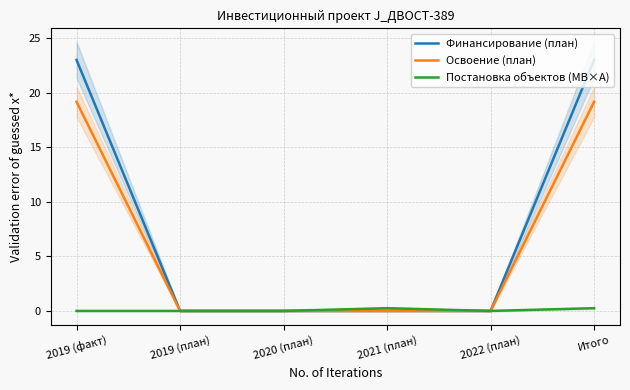

Does the chart display data point markers on the line(s)?

No